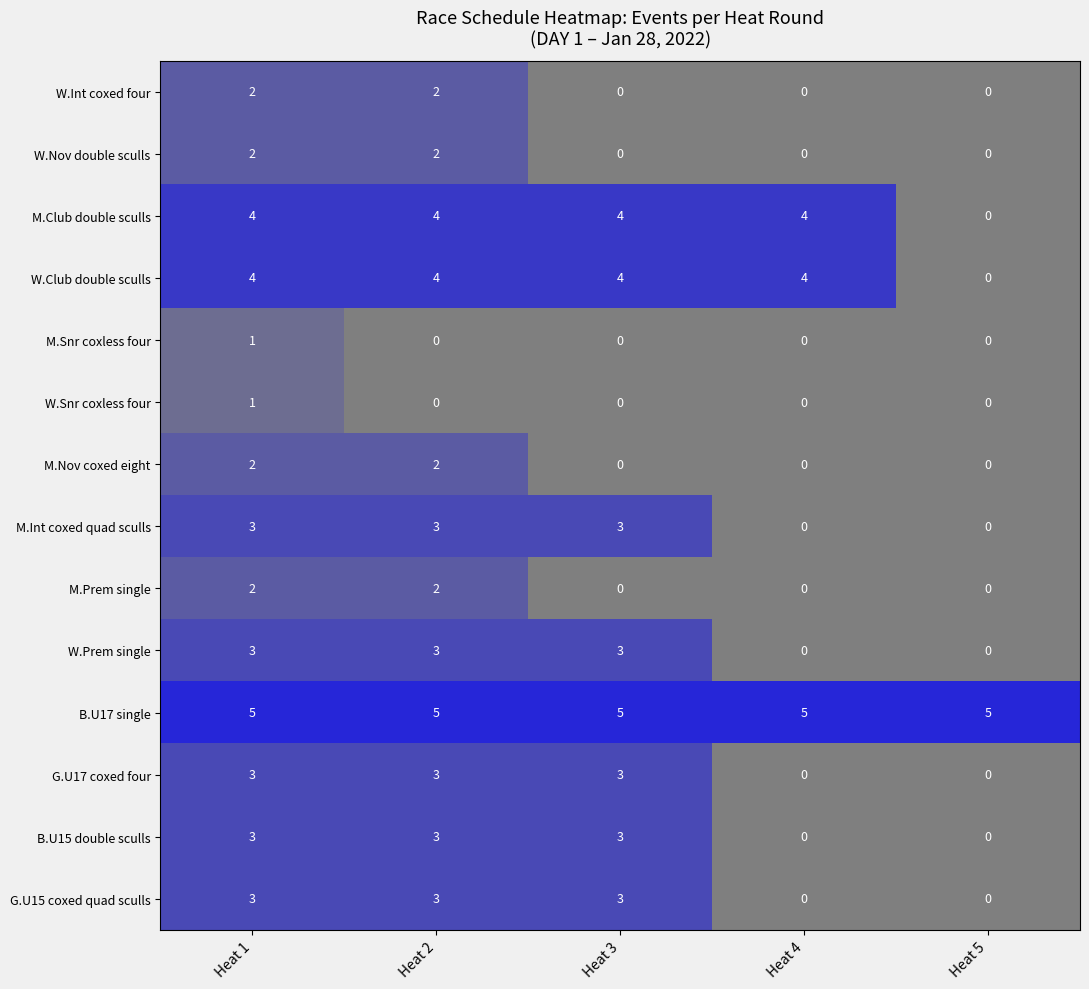

What is the sum of all M.Nov coxed eight values?

4